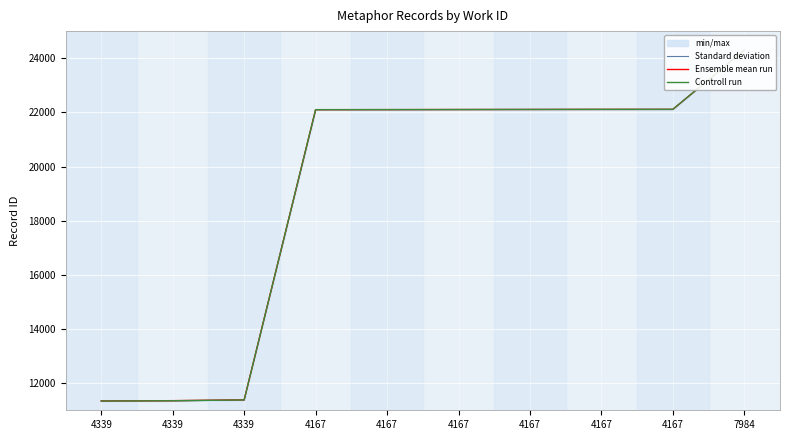

True or false: Controll run has more than 0 interior local peaks.

False